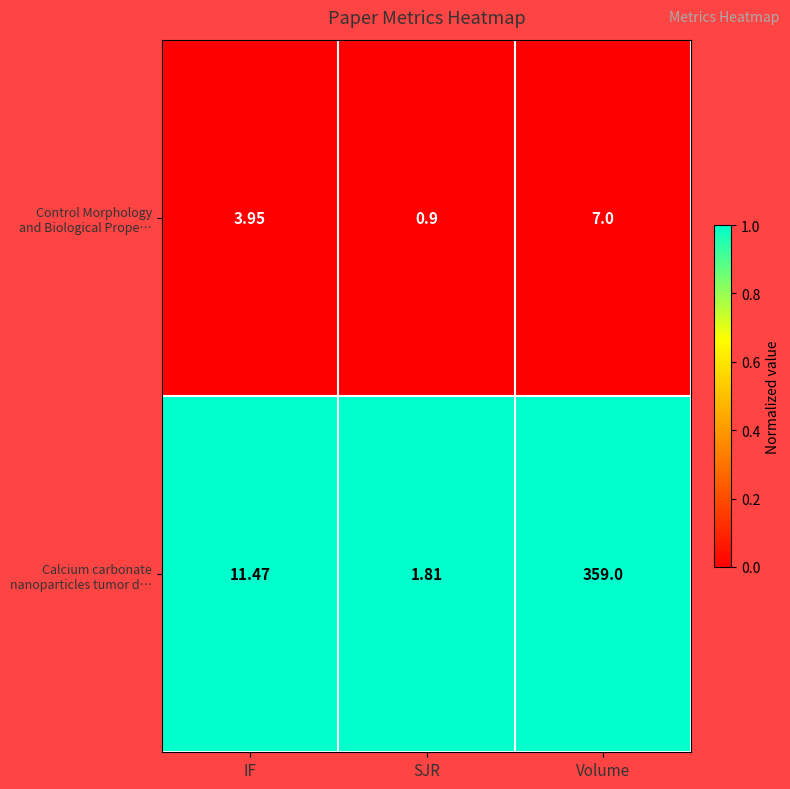

At which category is the sum across all series the highest?

Volume